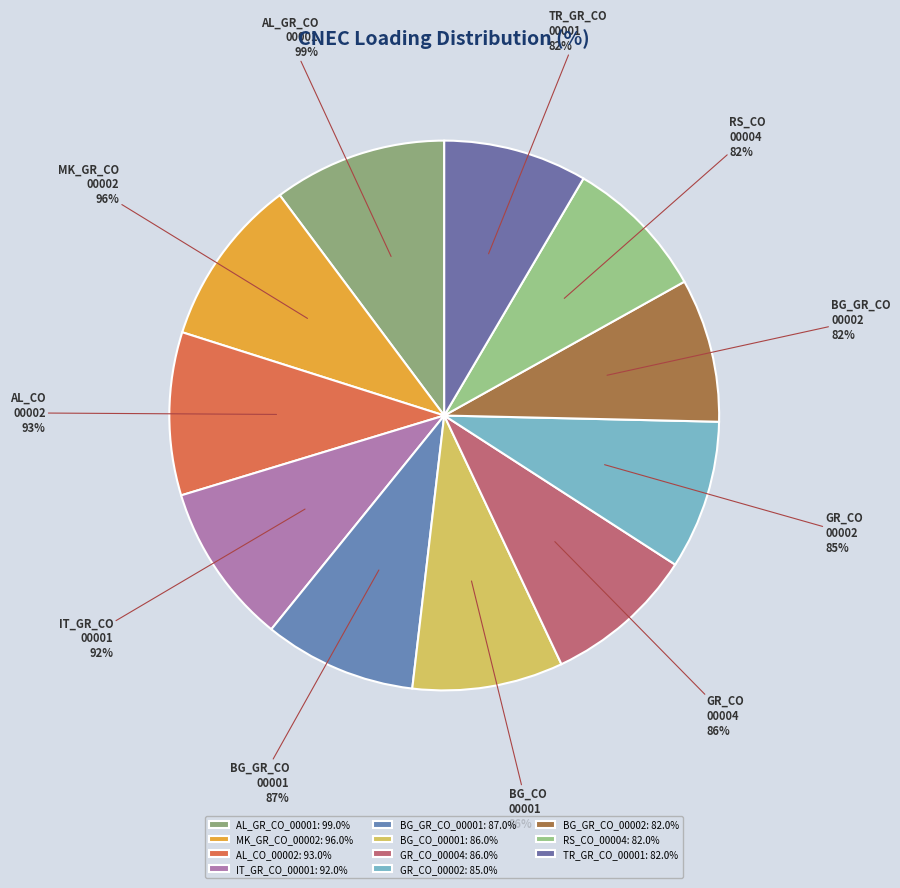

How many slices are in this pie chart?

11